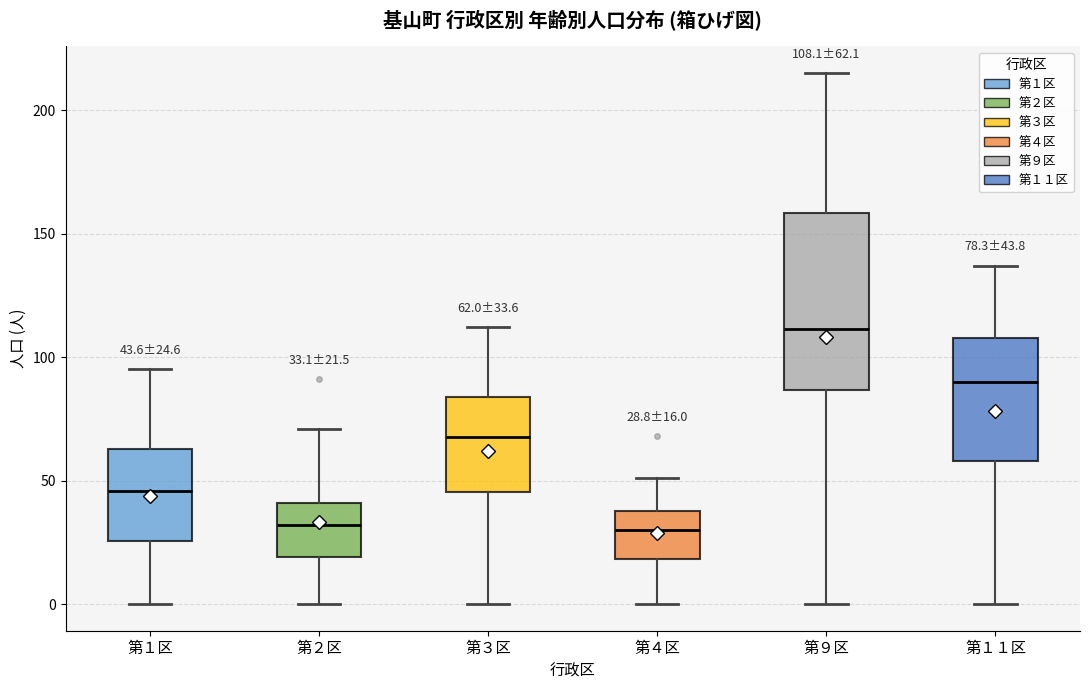

Which box is the tallest, from its lower edge to its upper edge?

第９区